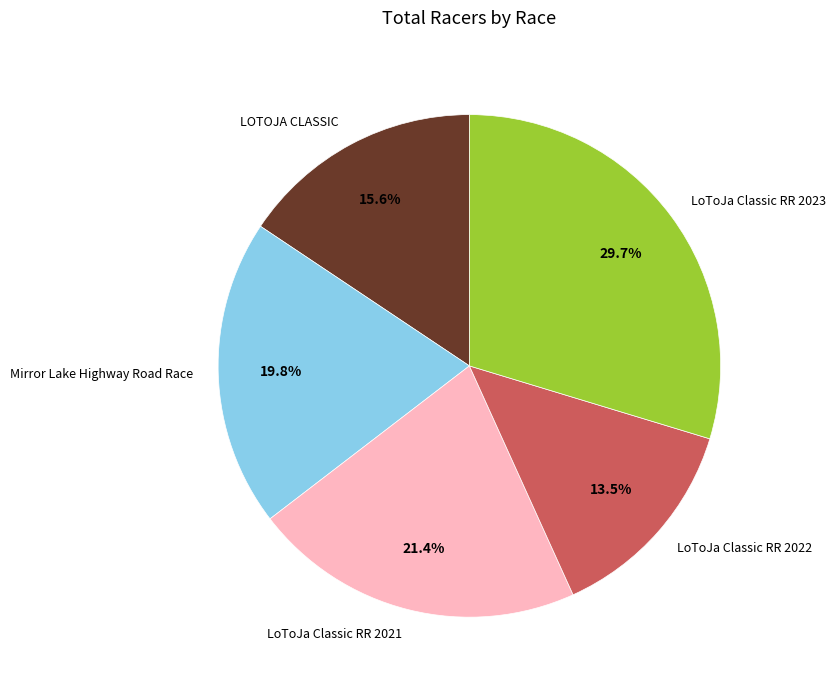

What percentage is NOT represented by LoToJa Classic RR 2021?

78.6%